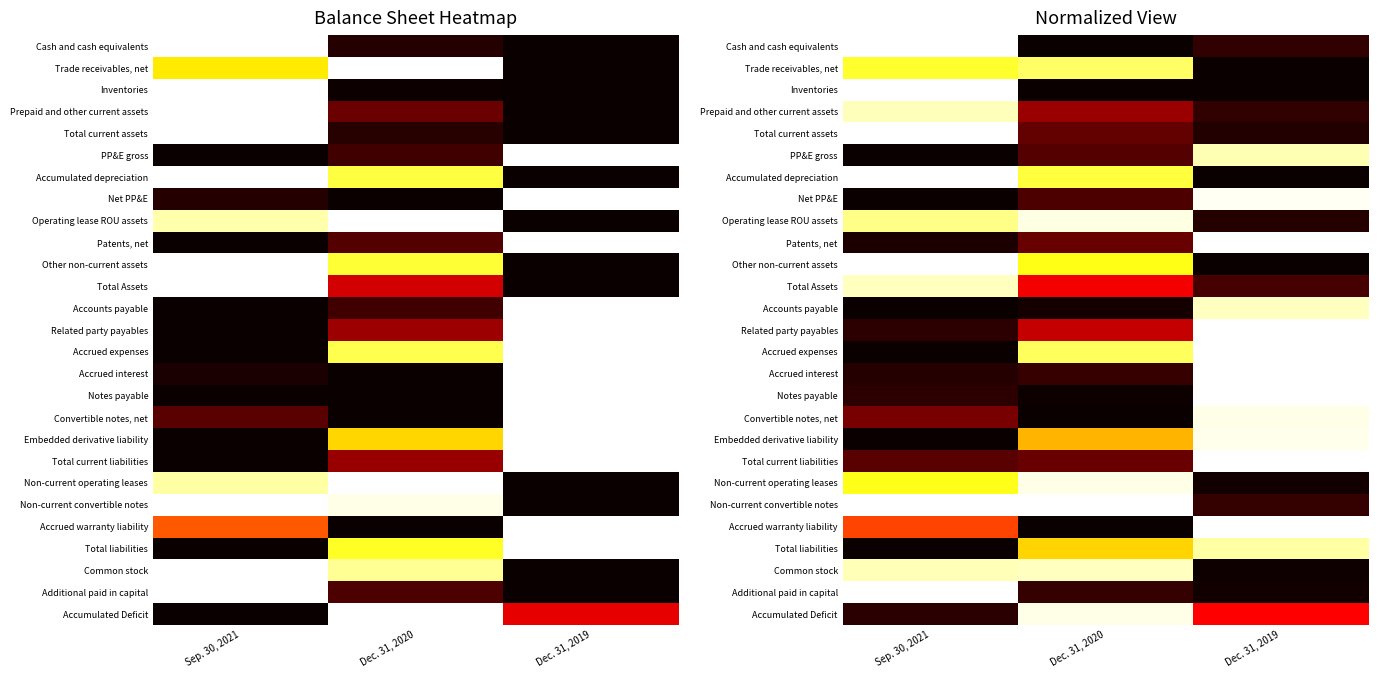

True or false: Patents, net has a value of 0.0 at Sep. 30, 2021.

True